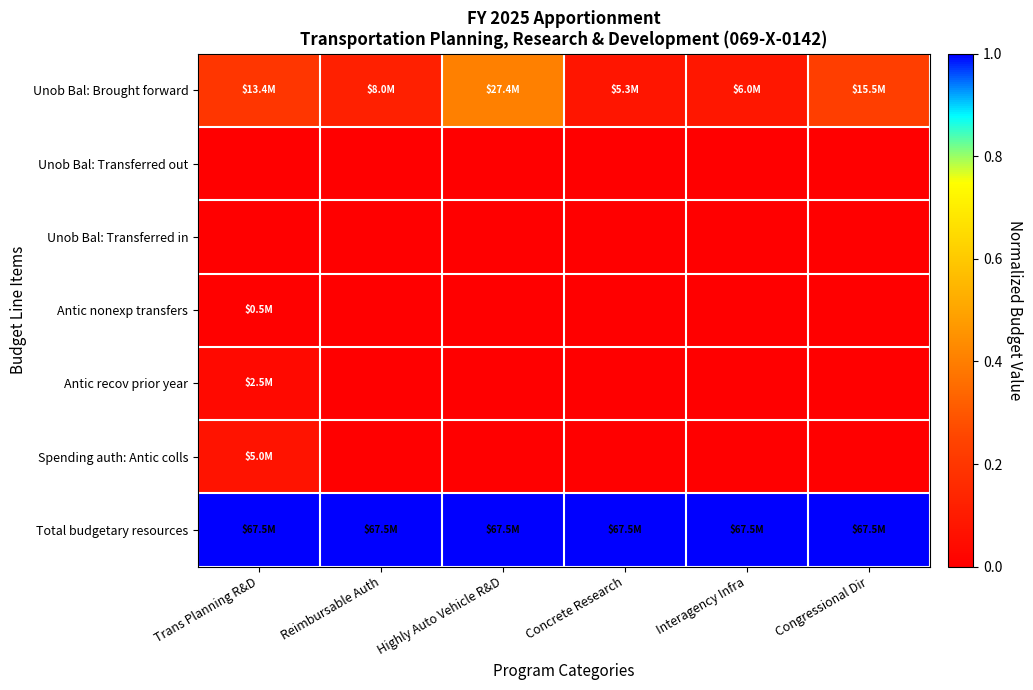

How many distinct data groups are displayed?

7